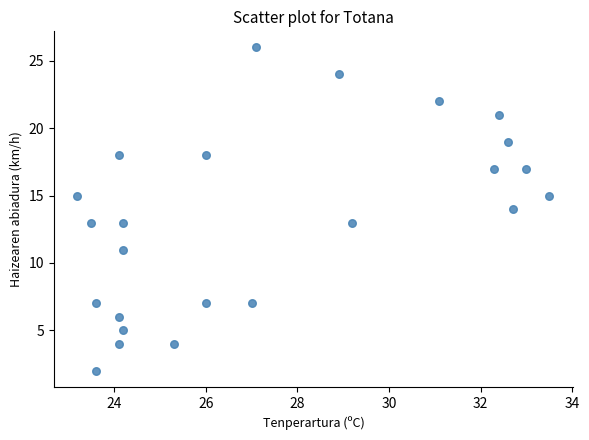

What is the range of Y values (max minus min)?

24